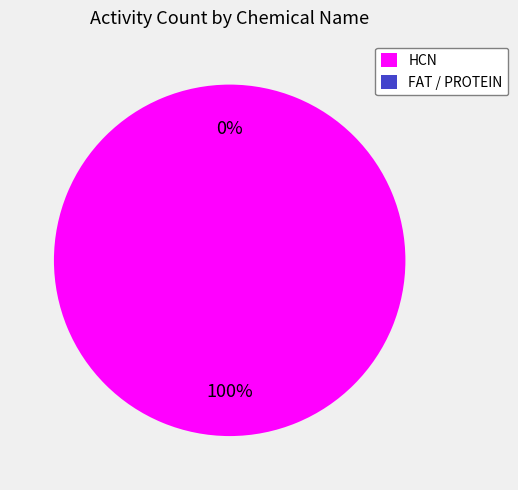

How many slices are in this pie chart?

2